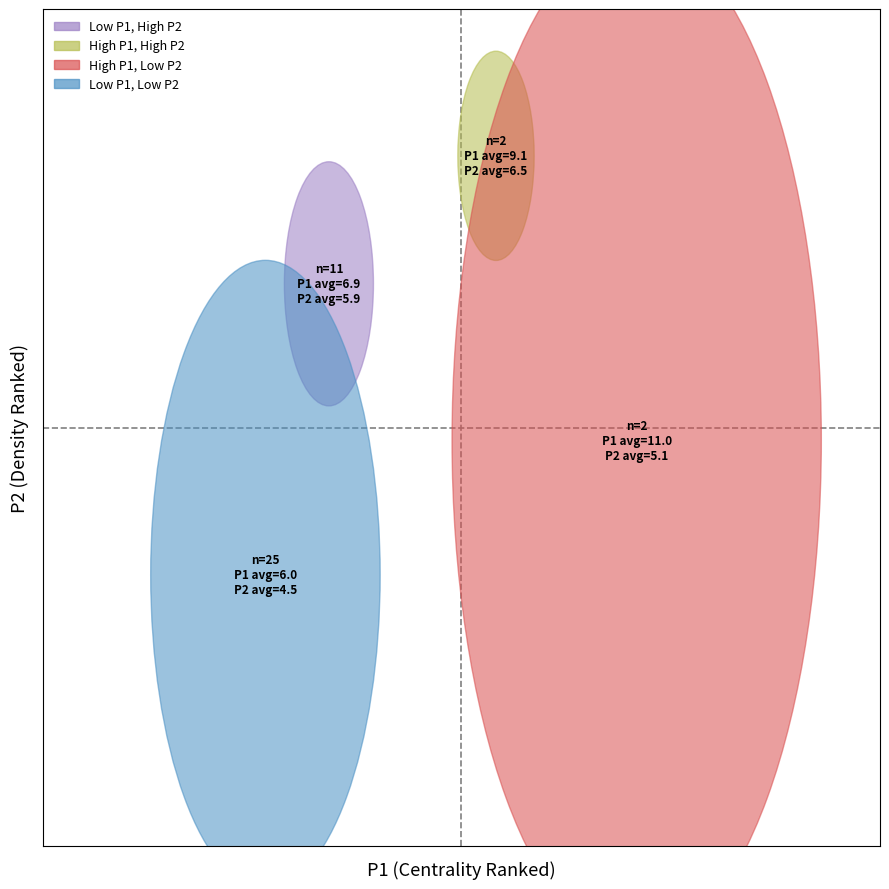

What are all the series names shown in the legend?

Low P1, High P2, High P1, High P2, High P1, Low P2, Low P1, Low P2